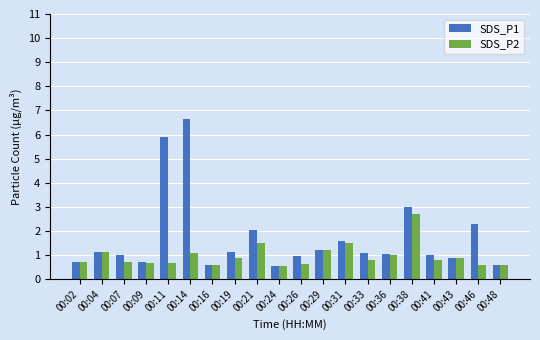

True or false: SDS_P2 has a value of 0.2 at 00:41.

False